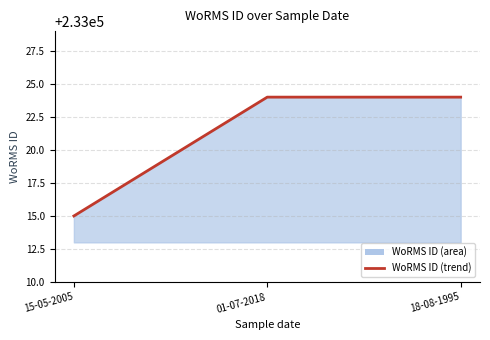

Which has a higher value, 15-05-2005 or 01-07-2018?

01-07-2018